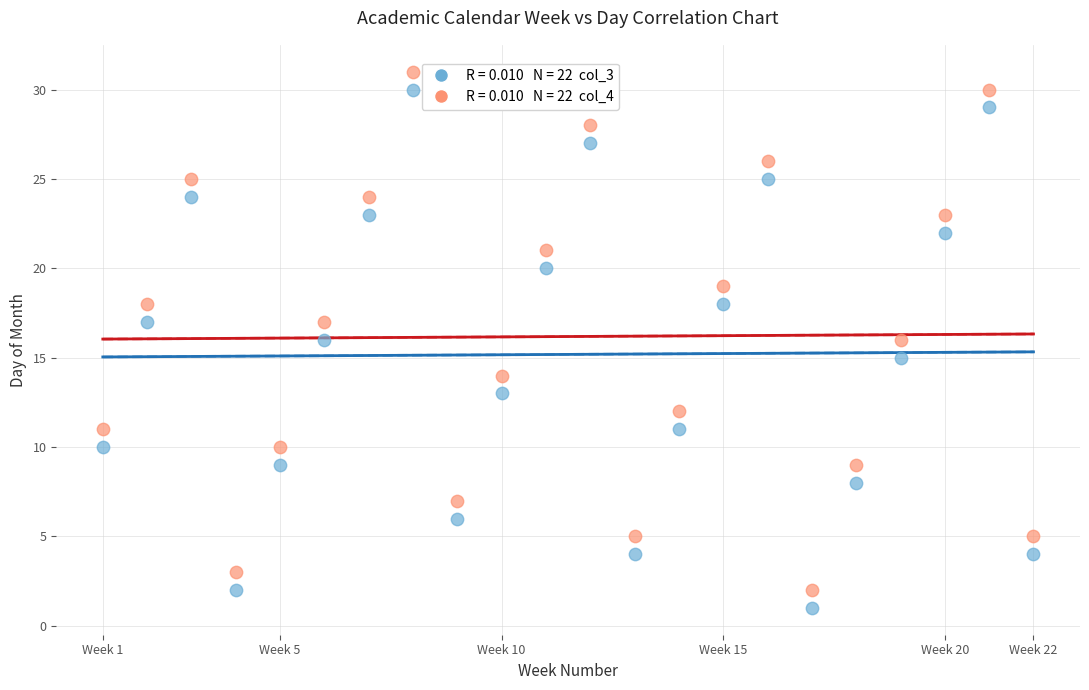

Across all data points, what is the range of X values (max minus min)?

21